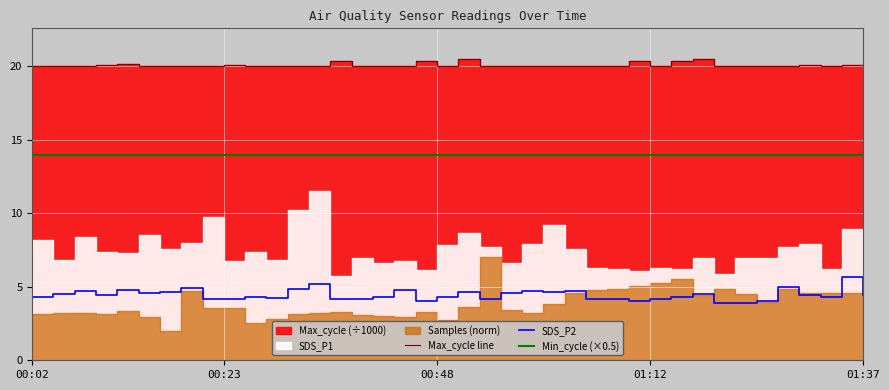

True or false: Min_cycle (×0.5) and SDS_P2 cross at least once.

False